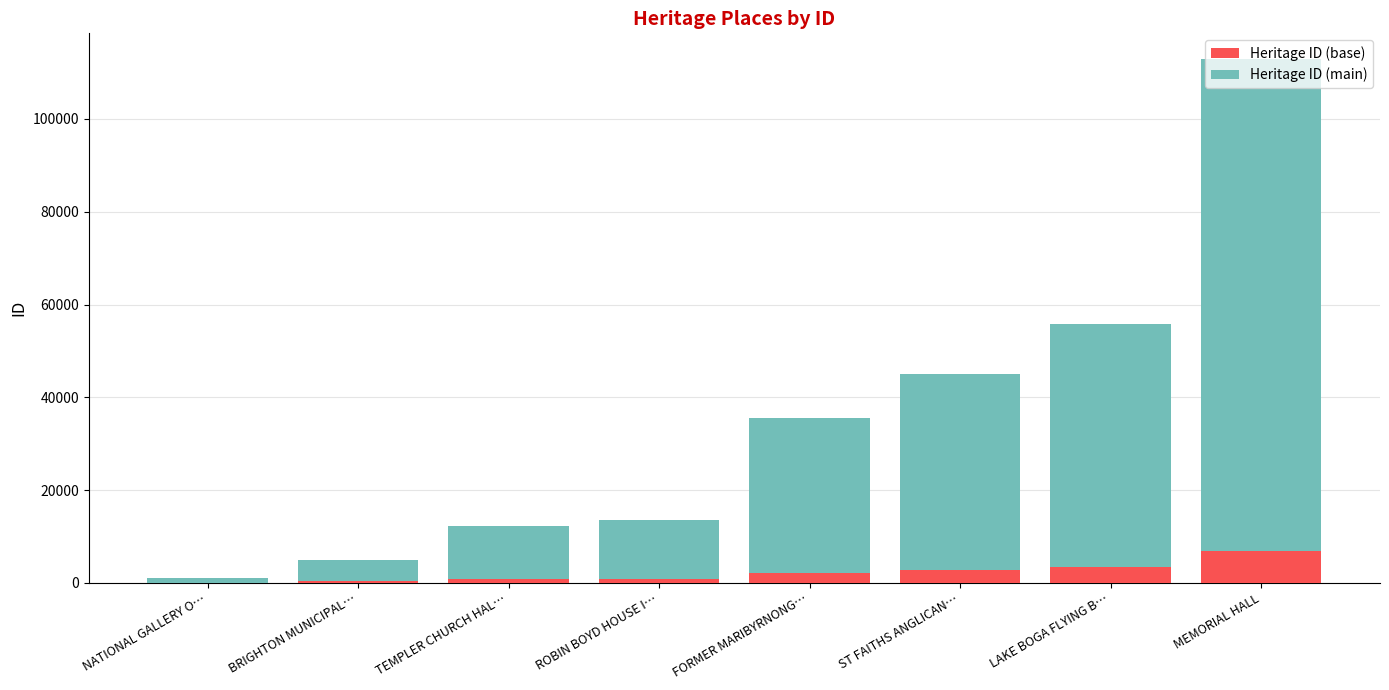

What is the maximum value for Heritage ID (base)?

6769